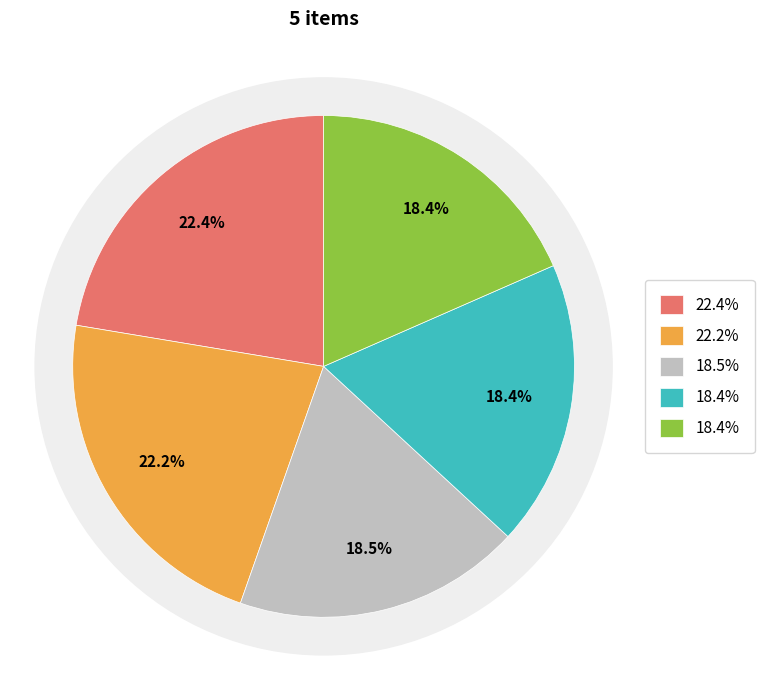

To the nearest percent, what is the average slice percentage?

20%